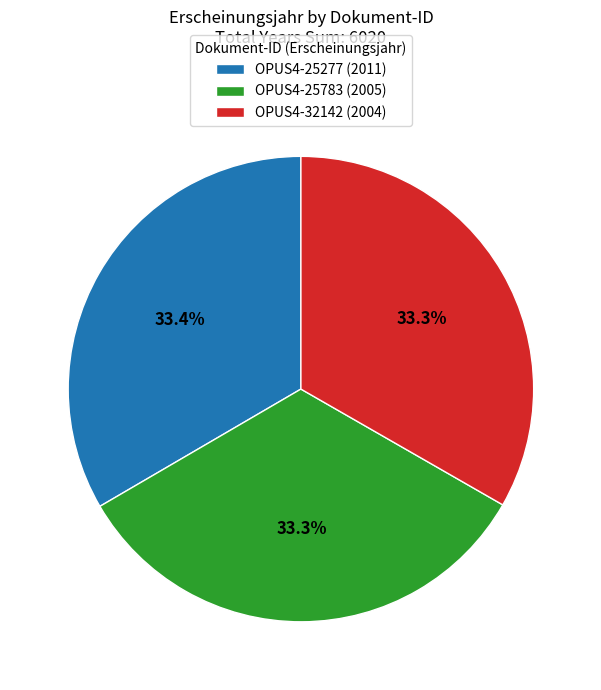

What is the ratio of the value at OPUS4-25277 (2011) to the value at OPUS4-25783 (2005)?

1.0